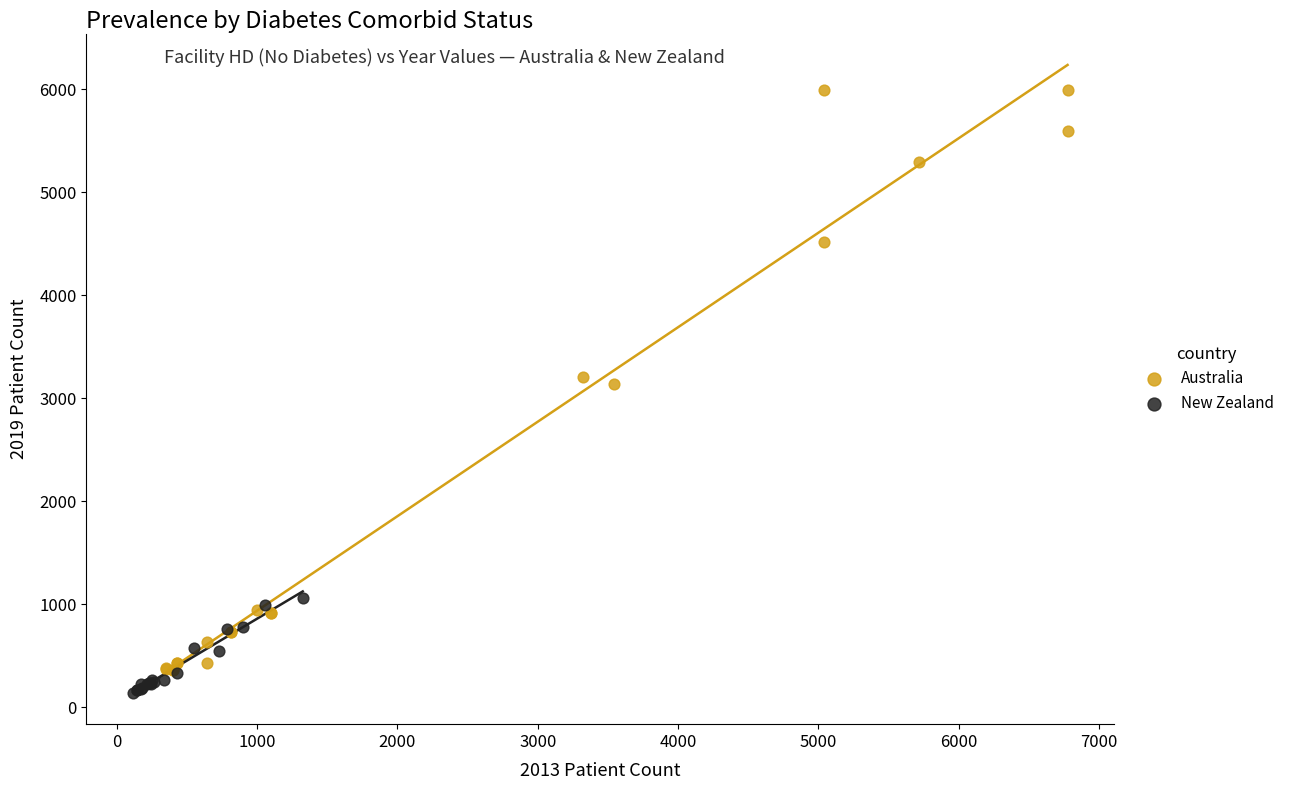

Which series contains the lowest Y value?

New Zealand